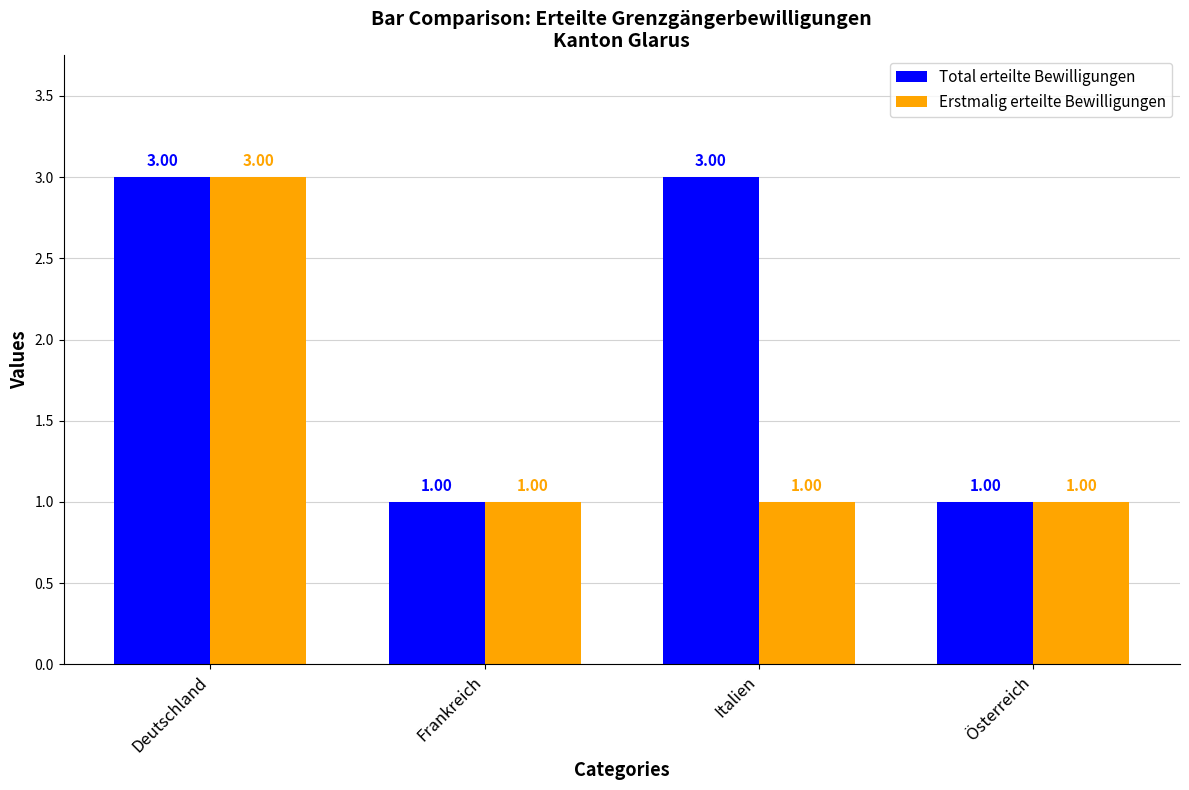

What is the value of the Erstmalig erteilte Bewilligungen bar at the 4th from the left?

1